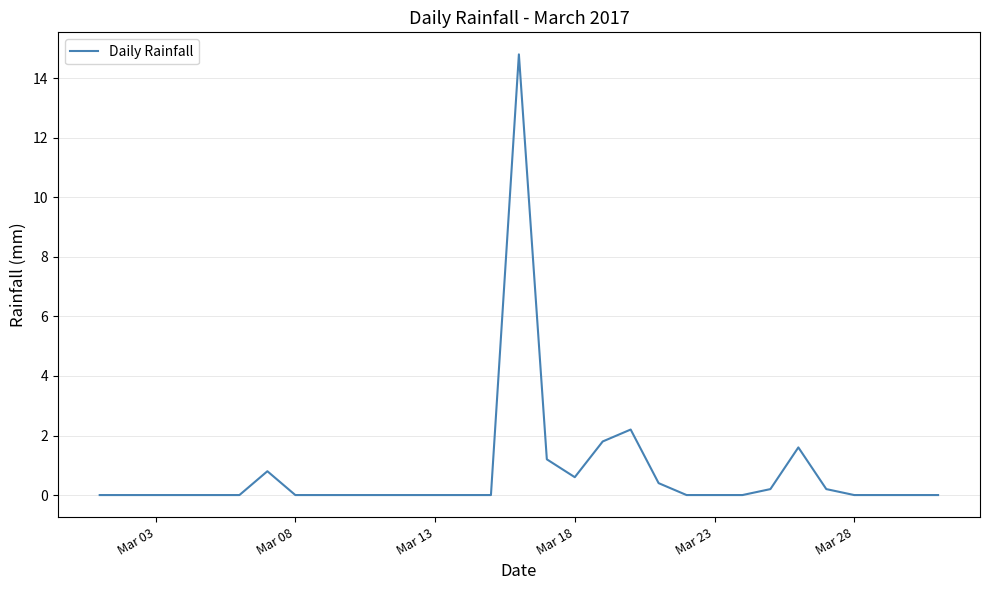

What is the difference between the maximum and minimum values?

14.8